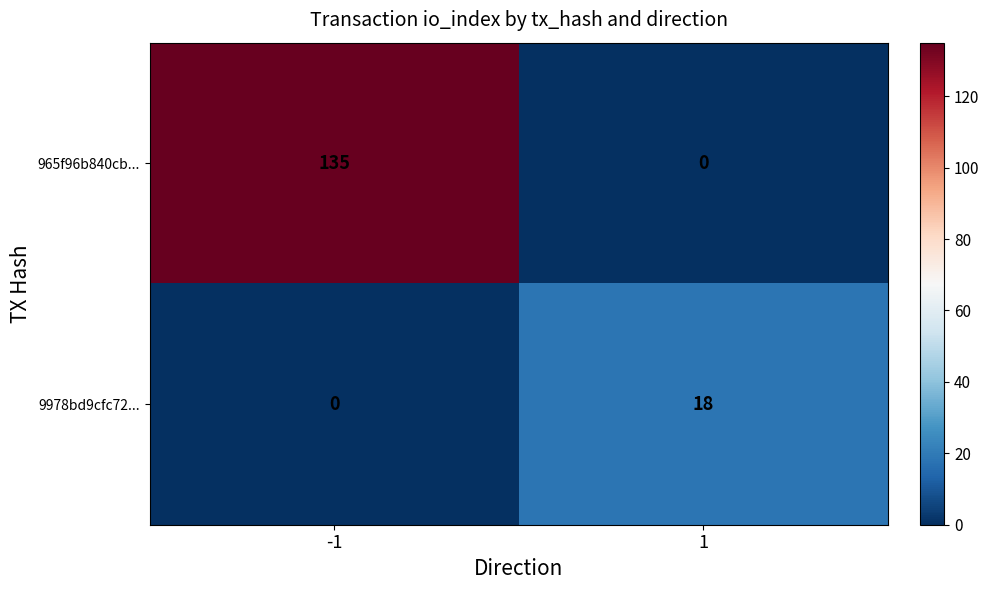

How many positive values does the 965f96b840cb... series have?

1